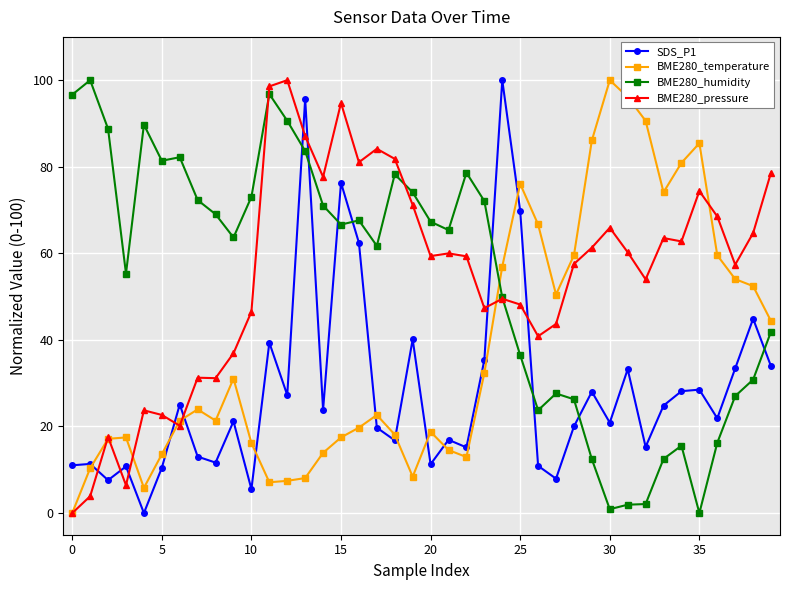

What is the greatest value displayed?

100.0